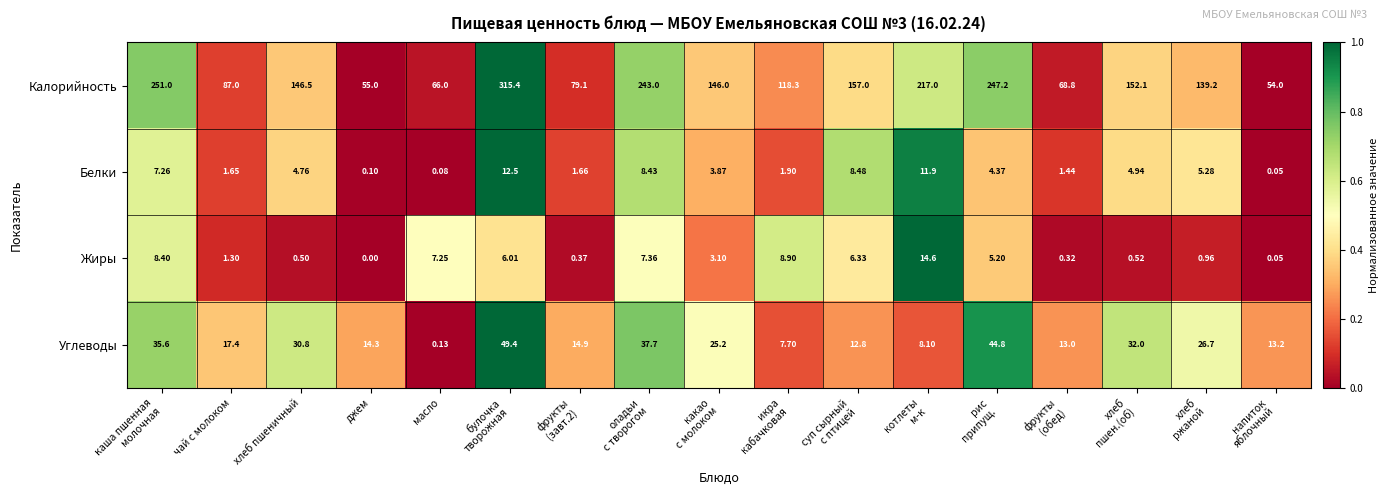

Which series has the largest range (max minus min)?

Калорийность